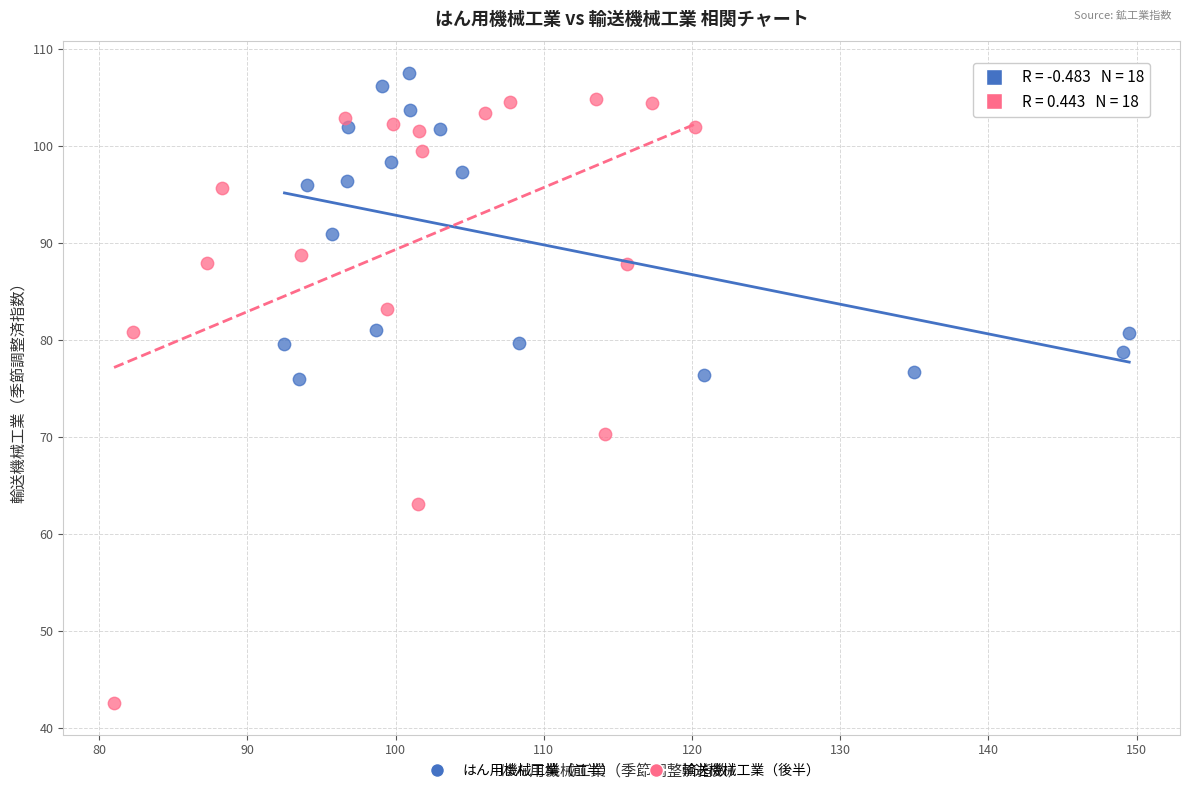

Which series has the widest spread of Y values?

輸送機械工業（後半）